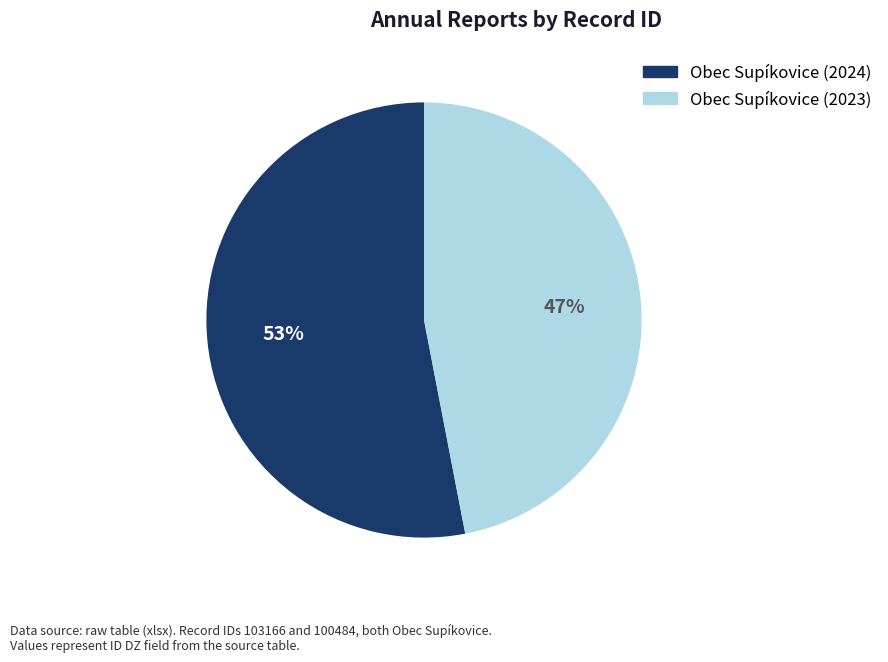

To the nearest percent, what is the average slice percentage?

50%